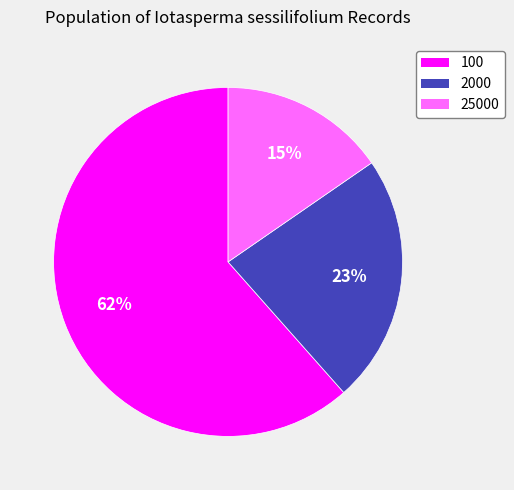

Is the sum of 2000 and 25000 greater than half?

No